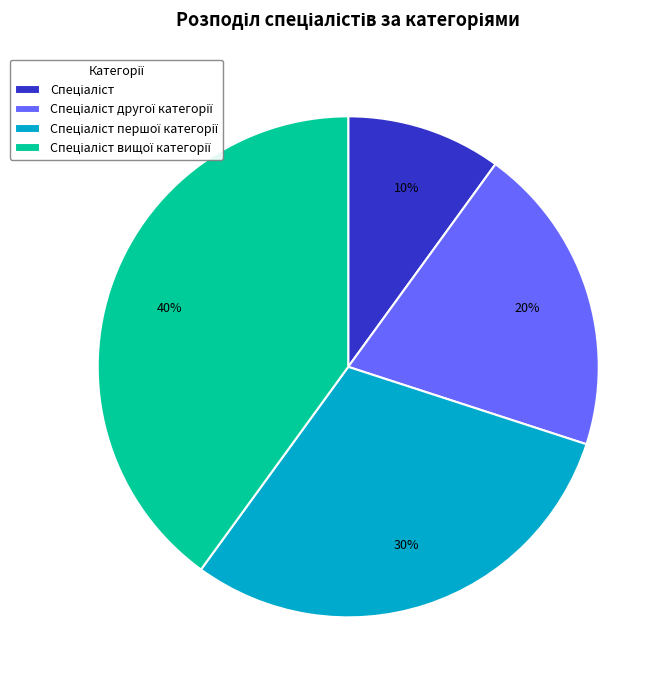

To the nearest percent, what is the average slice percentage?

25%